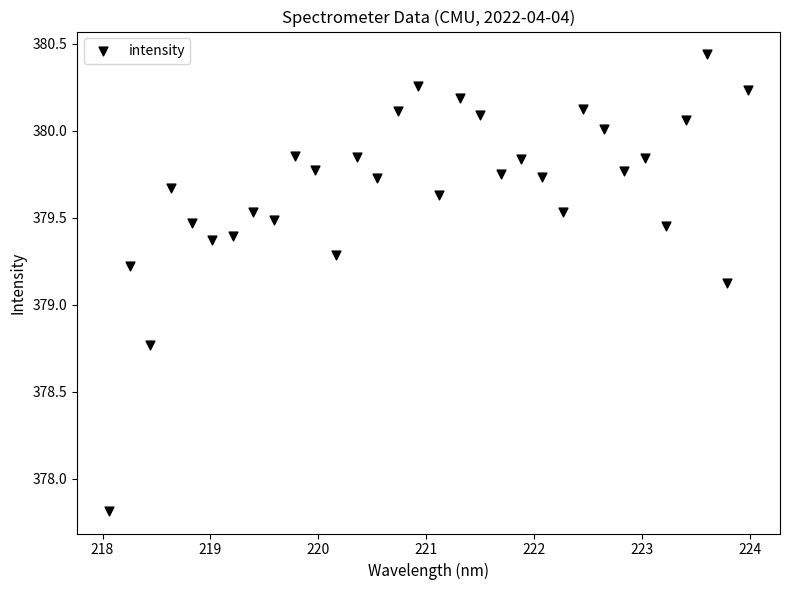

What is the range of X values (max minus min)?

5.9